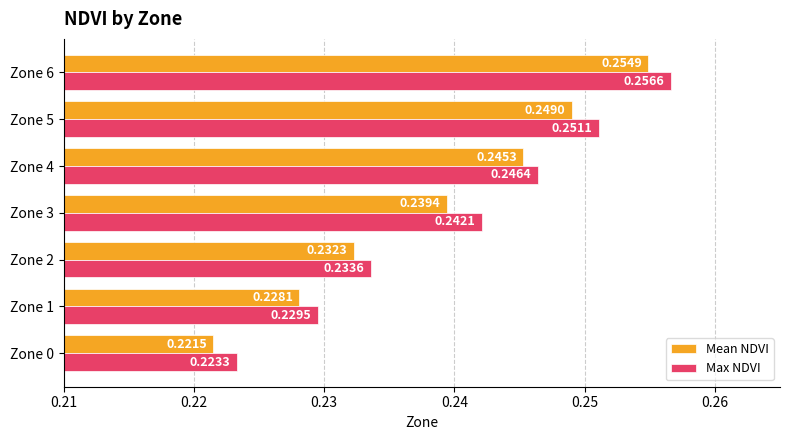

Is the value of Max NDVI at Zone 1 greater than the value of Mean NDVI at Zone 4?

No